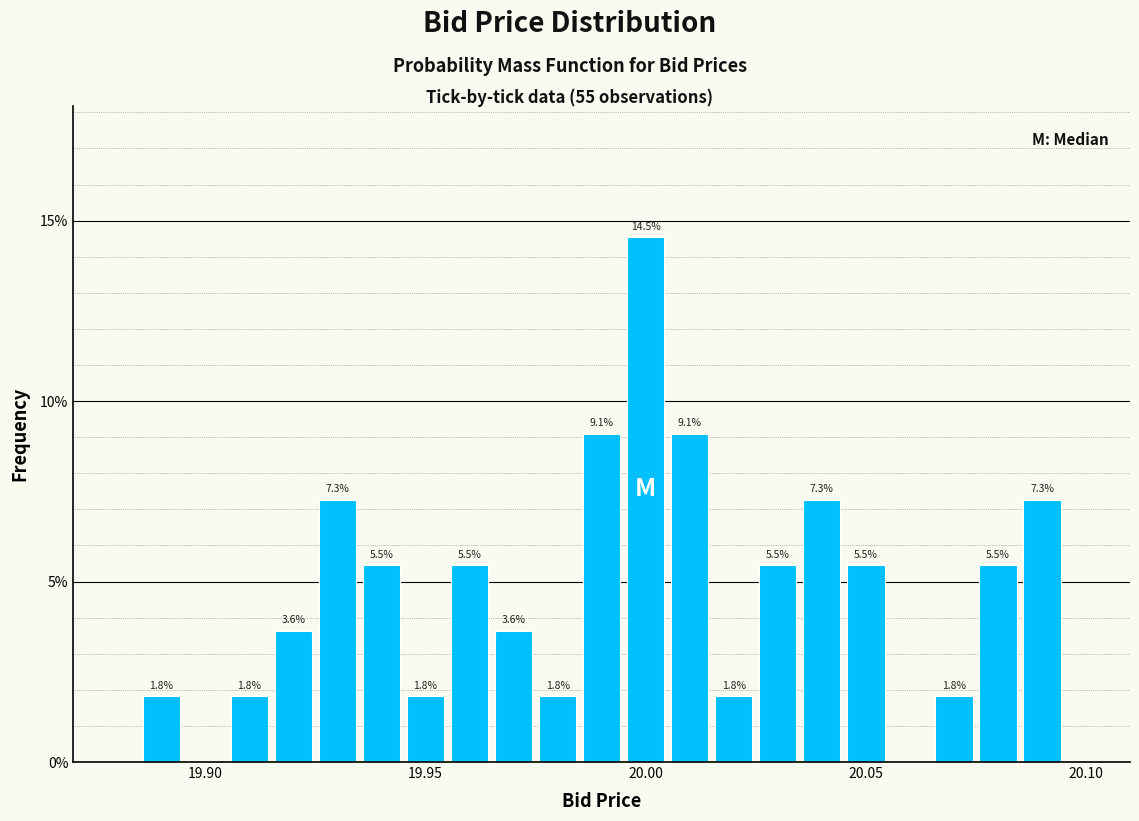

Read against the x-axis, roughly where is the centre of the tallest bar?

20.000